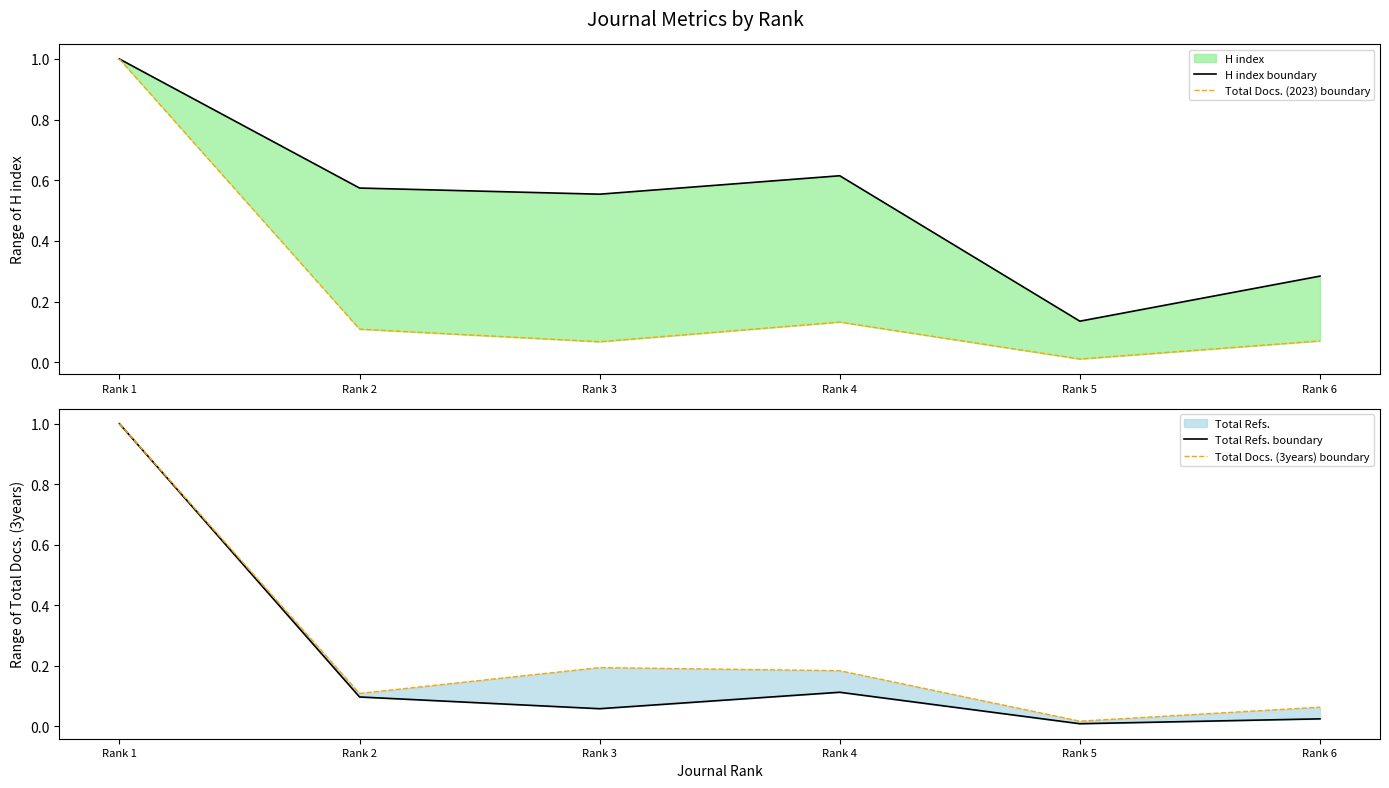

List the series in order of their peak value, lowest first.

H index boundary, Total Docs. (2023) boundary, Total Refs. boundary, Total Docs. (3years) boundary